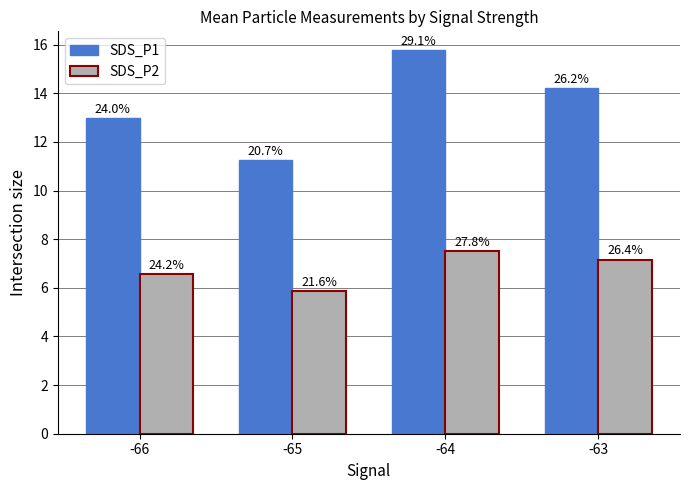

List the labels in order of SDS_P1 value, smallest first.

-65, -66, -63, -64